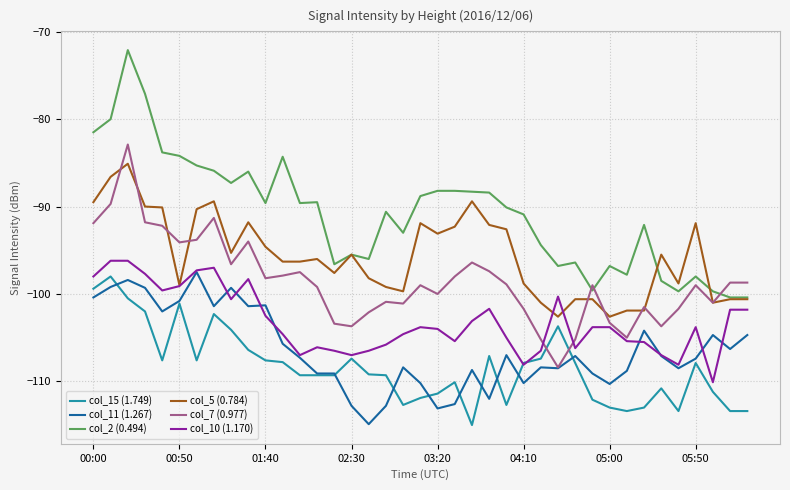

Which series has the largest range (max minus min)?

col_2 (0.494)